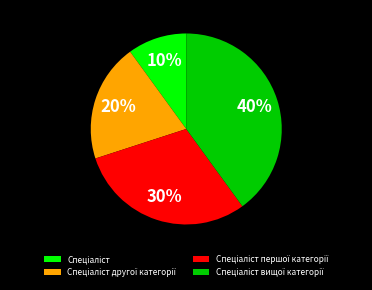

Is there a majority slice in this chart?

No